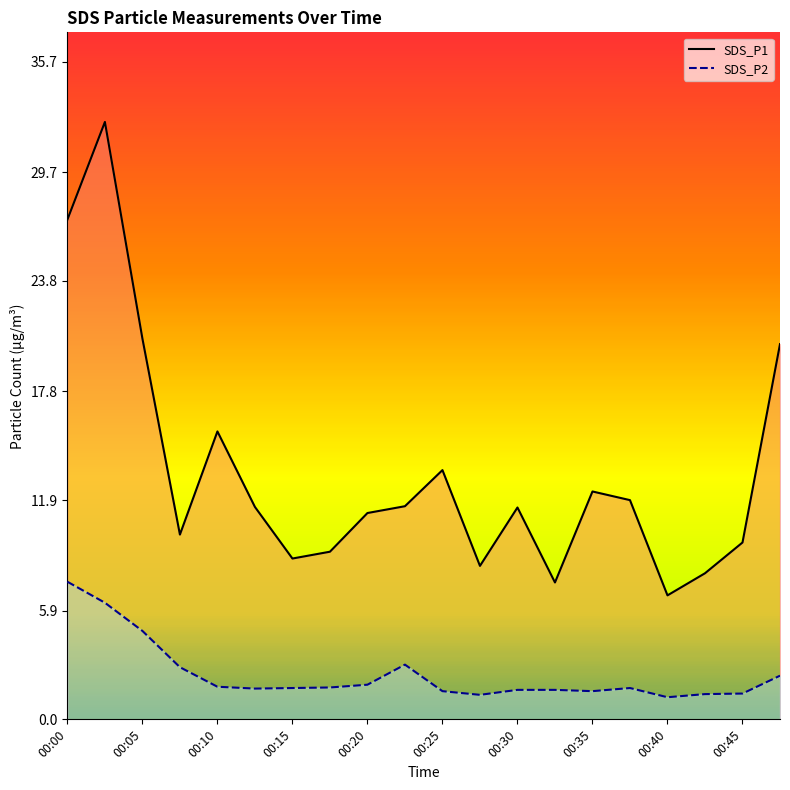

How many lines are shown in the chart?

2